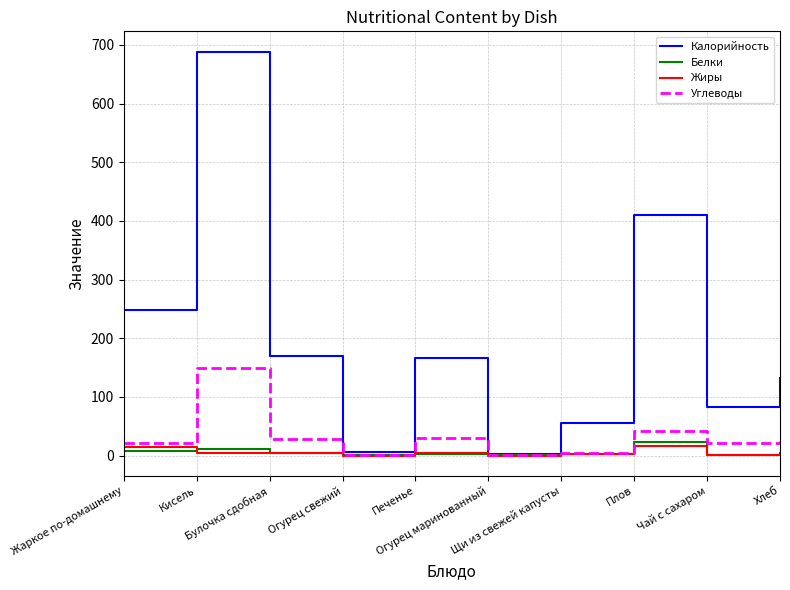

Where does the Калорийность series first go above 166?

Жаркое по-домашнему